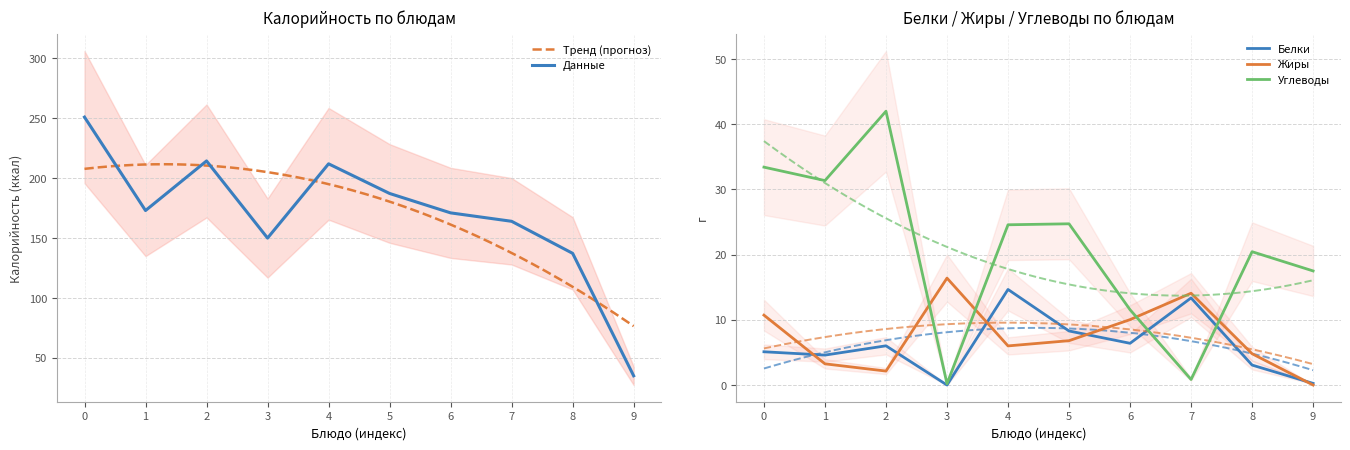

Does the chart display data point markers on the line(s)?

No